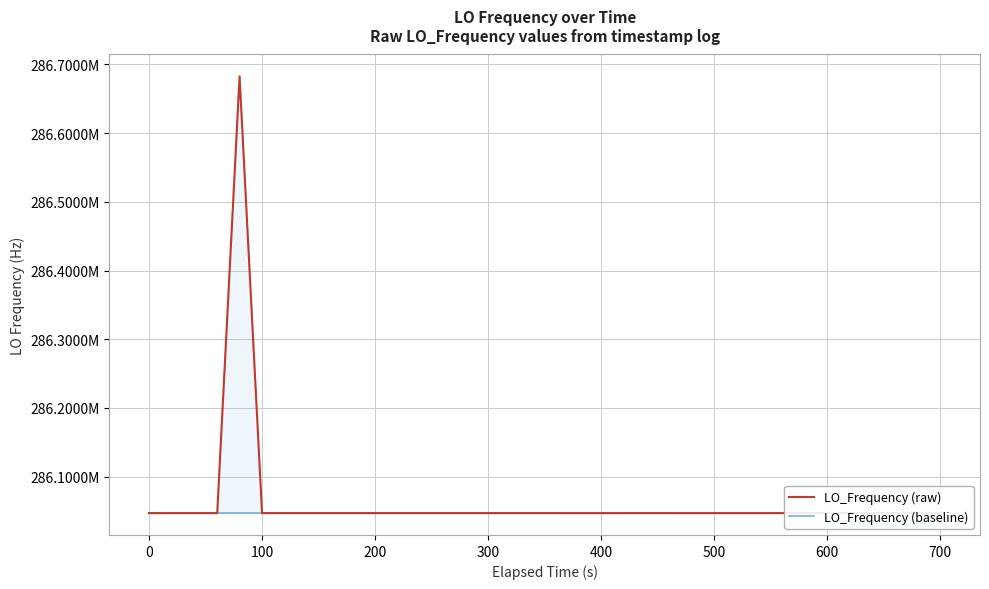

What is the minimum value for LO_Frequency (baseline)?

286046993.4